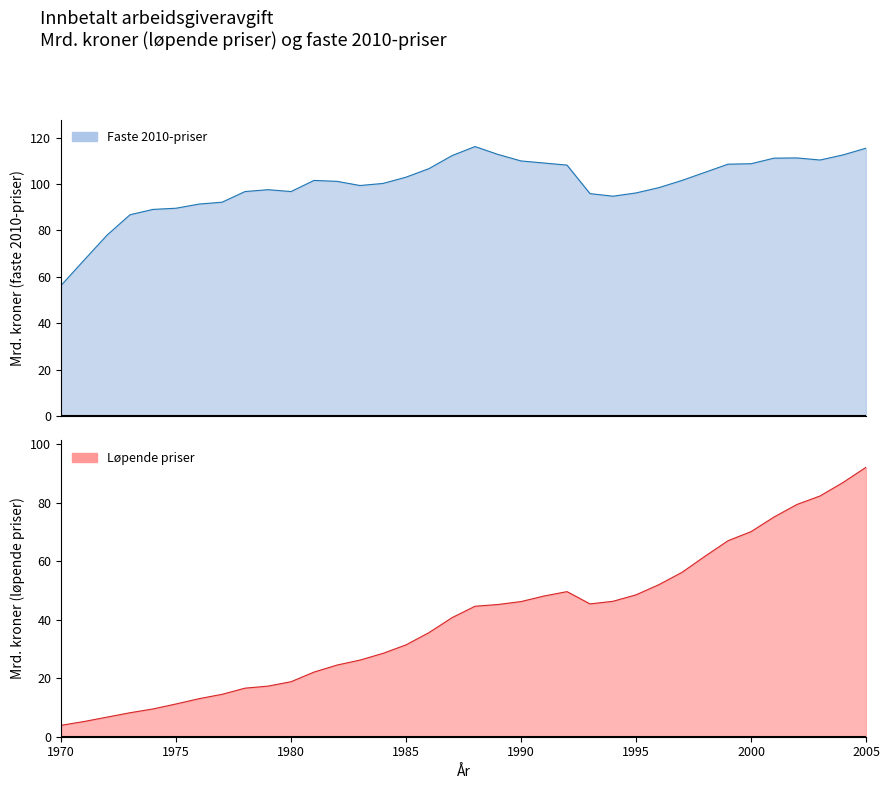

How many categories are shown in the chart?

36